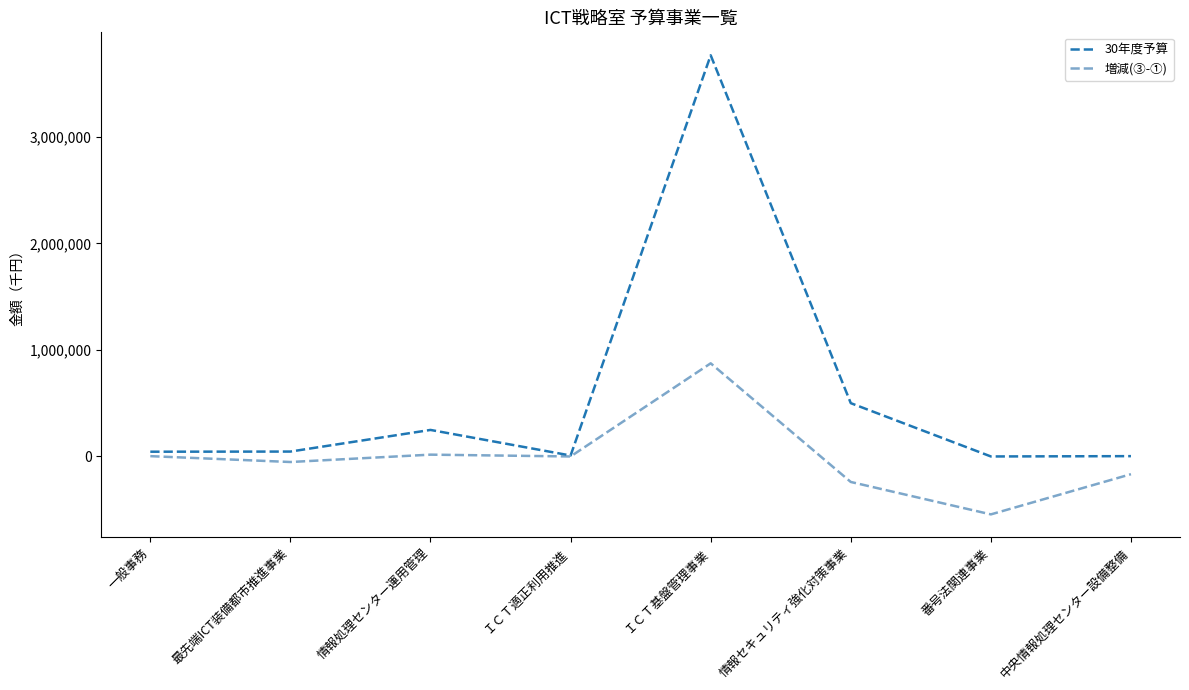

What is the difference between the second highest and minimum values in the 増減(③-①) series?

561006